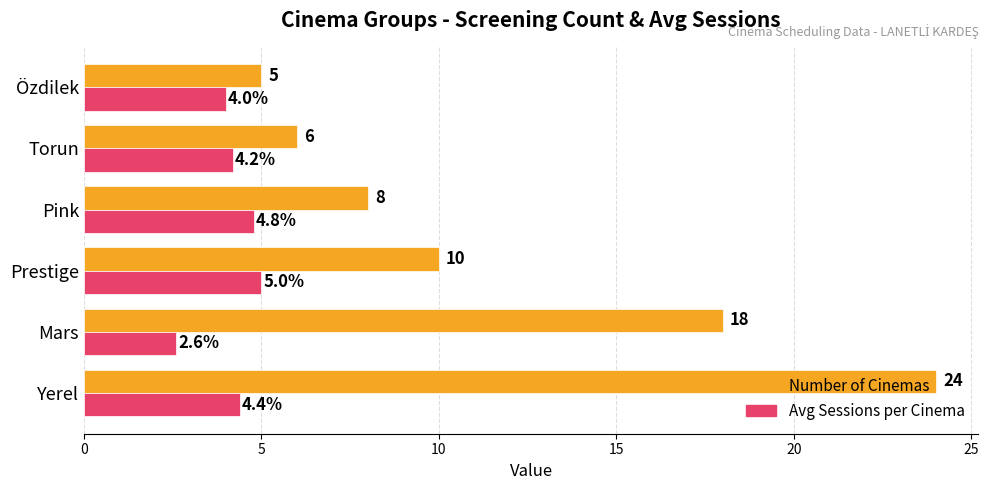

What is the difference between the Number of Cinemas values at Yerel and Özdilek?

19.0